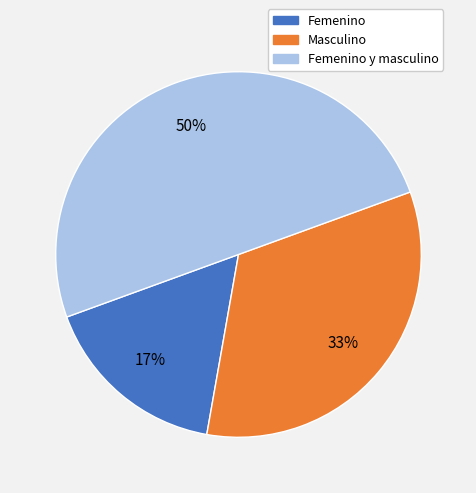

To the nearest percent, what is the difference between the largest and smallest slice percentages?

33%